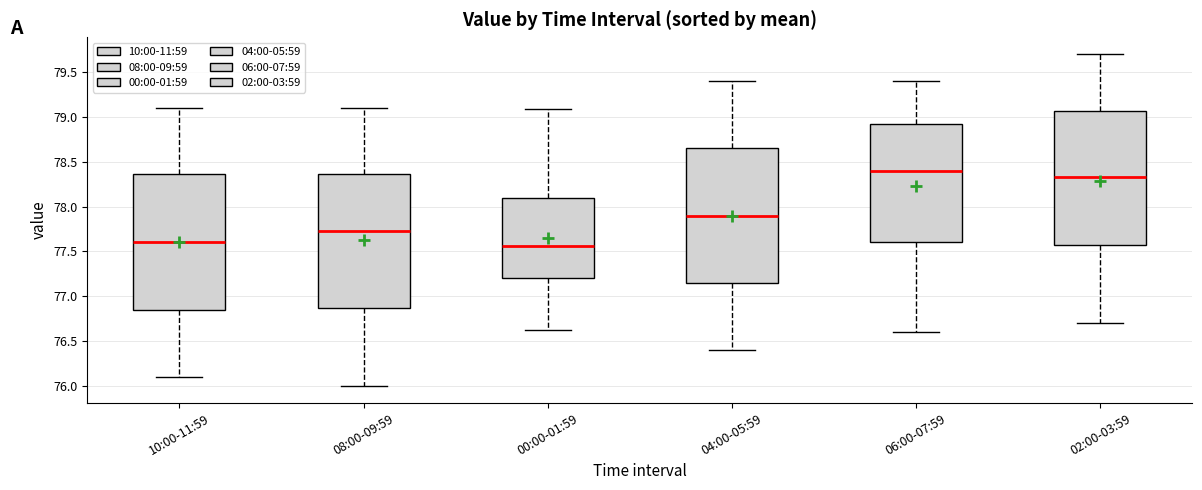

Which box has the highest median line?

06:00-07:59